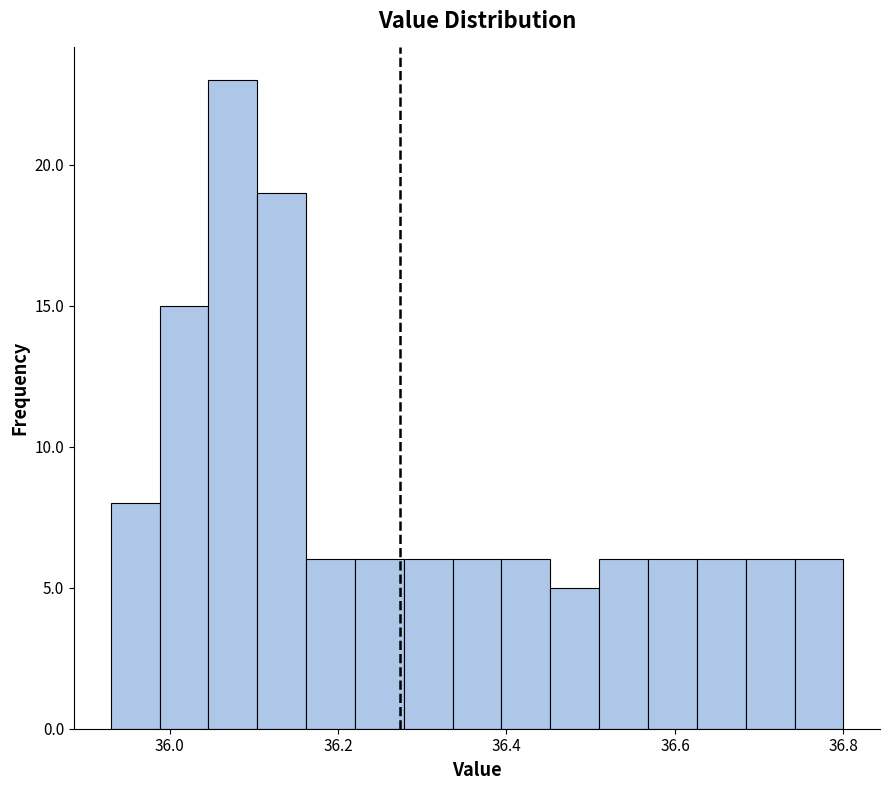

Around what value on the x-axis is the tallest bar? Give the approximate position of its centre, as read against the axis.

36.08